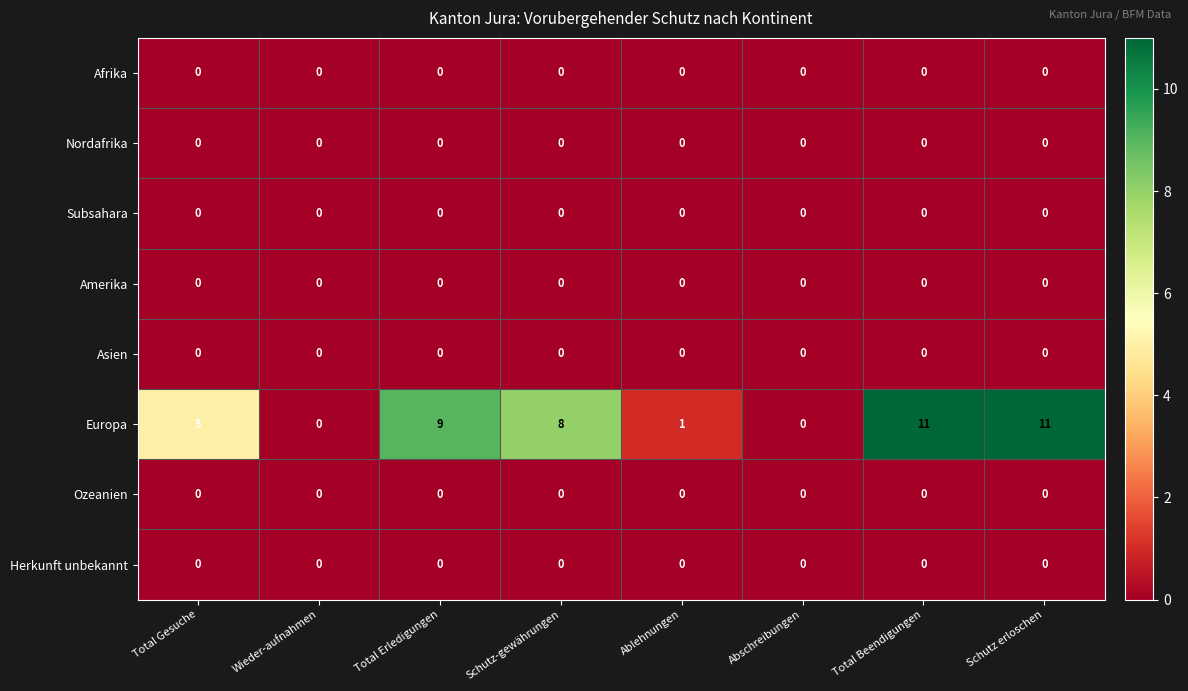

What is the difference between the Europa values at Total Gesuche and Schutz erloschen?

6